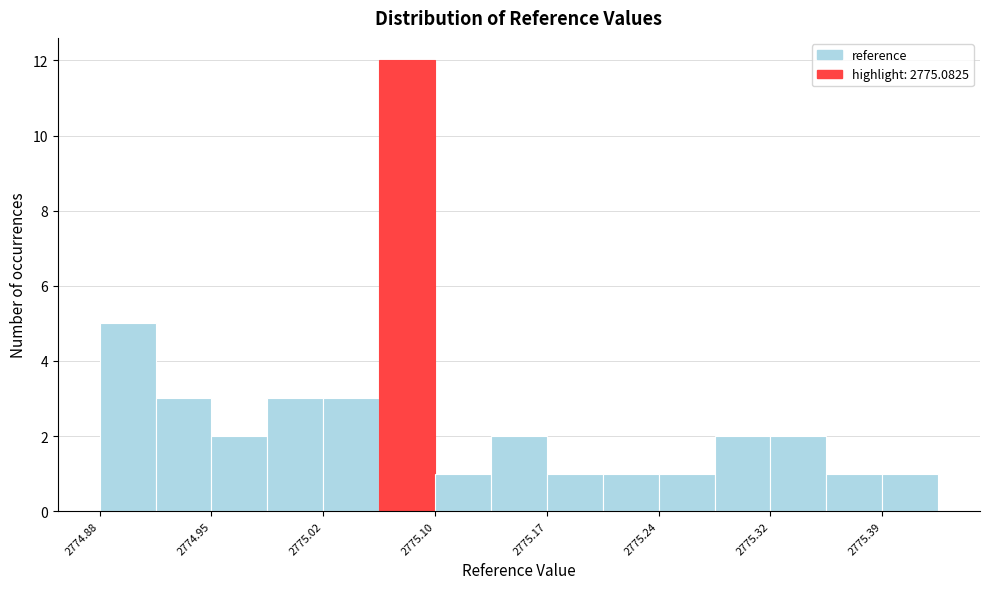

Read against the x-axis, roughly where is the centre of the tallest bar?

2775.08